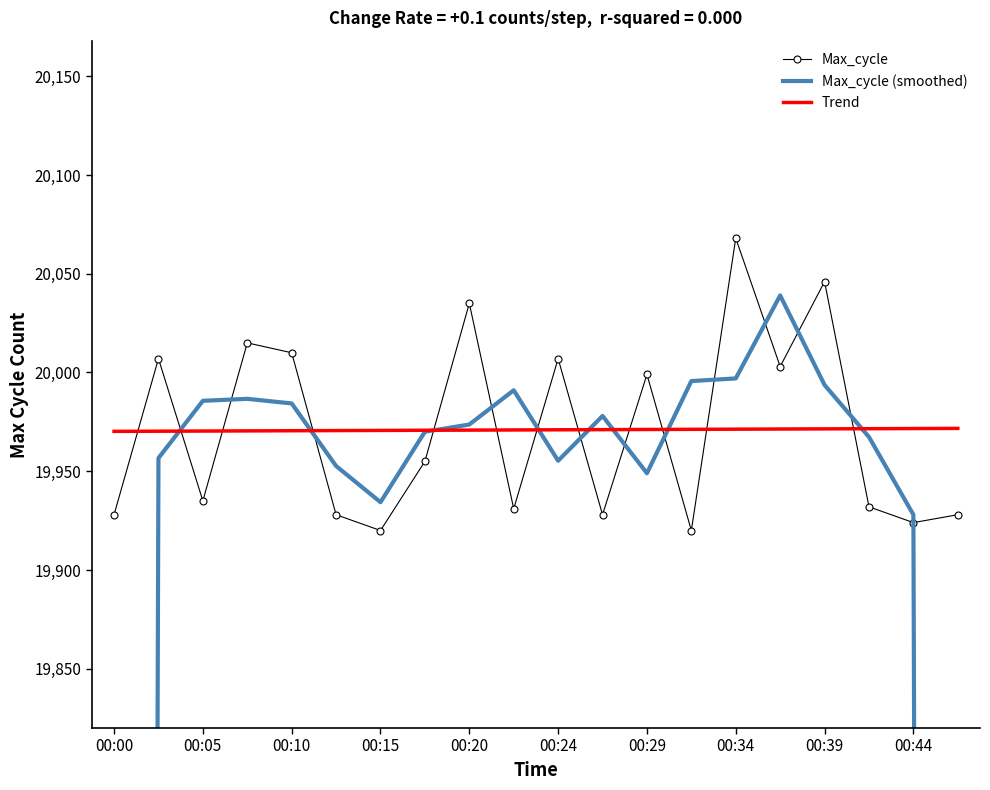

What is the highest value of the Max_cycle series?

20068.0